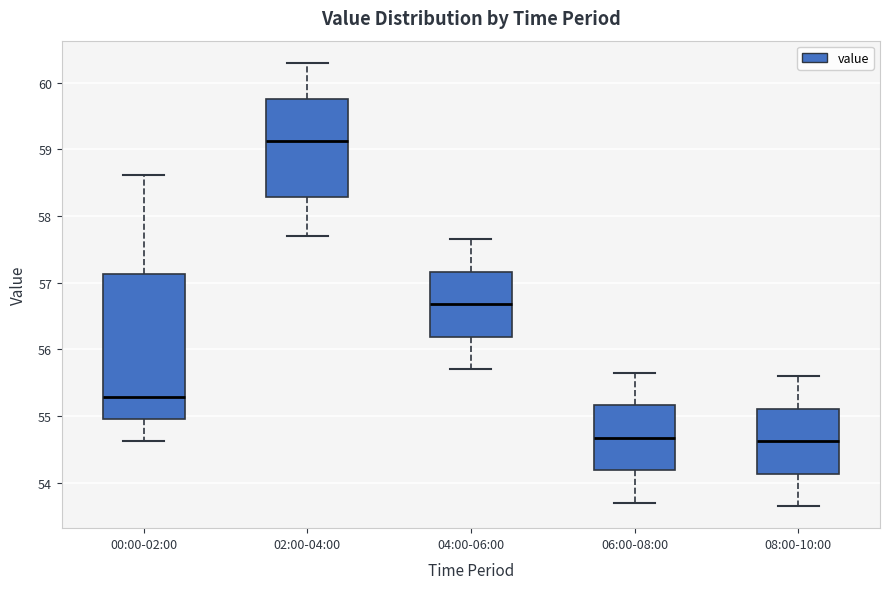

Which box is the tallest, from its lower edge to its upper edge?

00:00-02:00